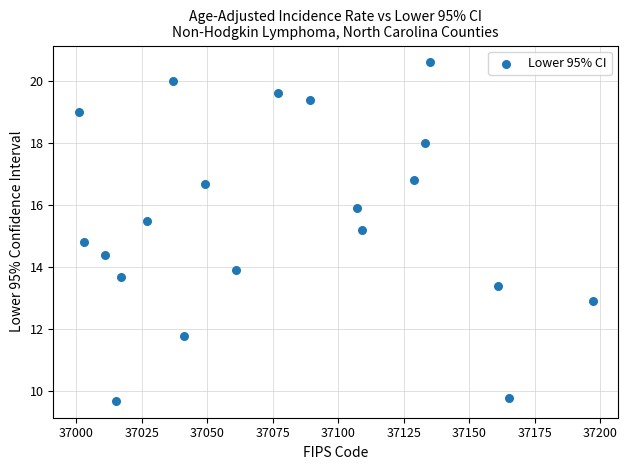

What is the range of Y values (max minus min)?

10.9